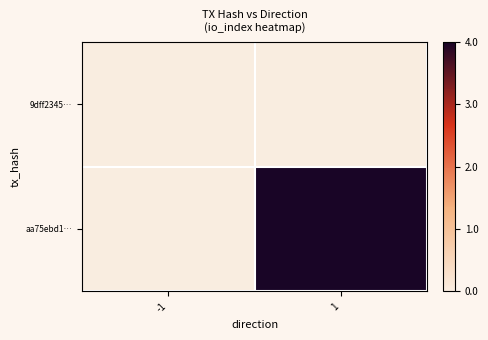

How many series are shown in this chart?

2